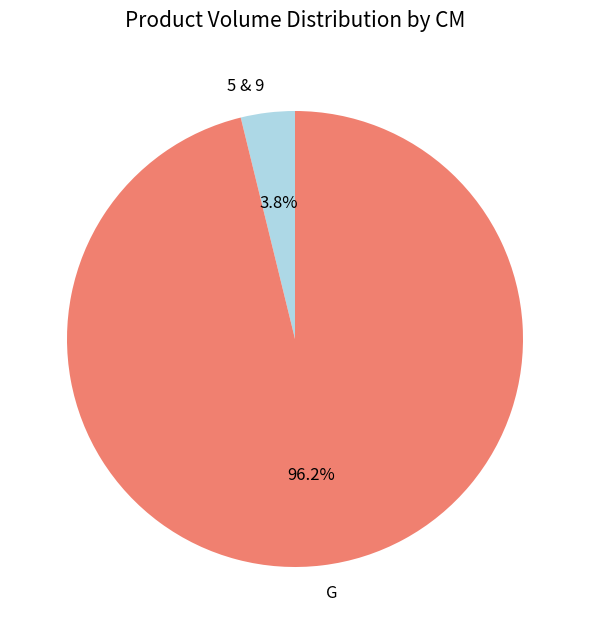

What percentage is NOT represented by 5 & 9?

96.2%